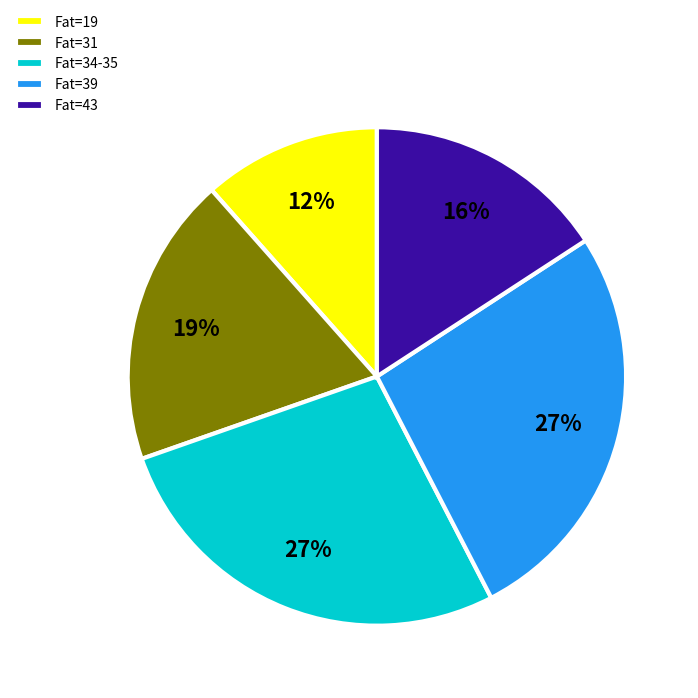

Is the sum of Fat=19 and Fat=34-35 greater than half?

No